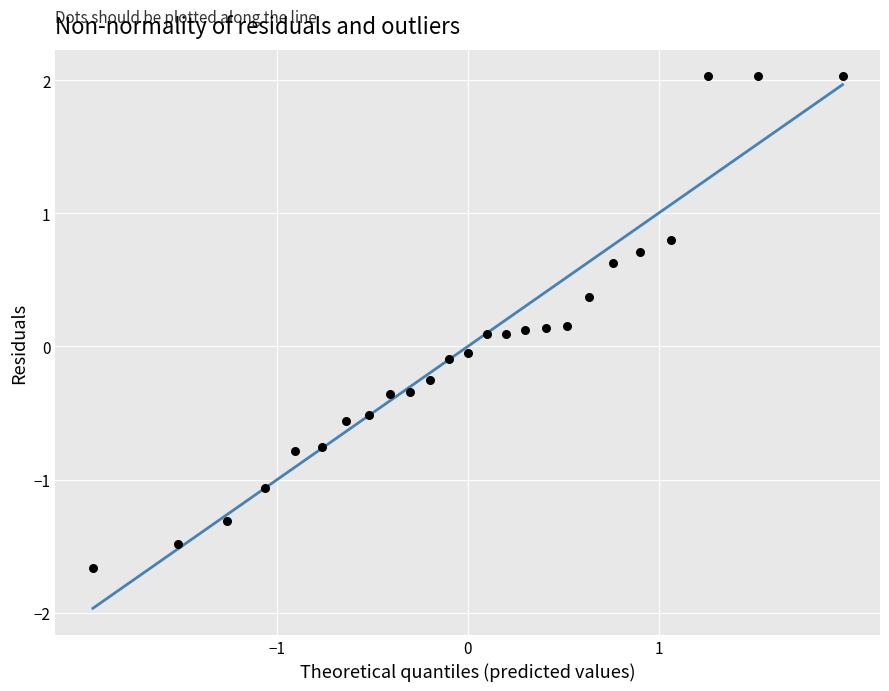

What is the range of X values (max minus min)?

3.9